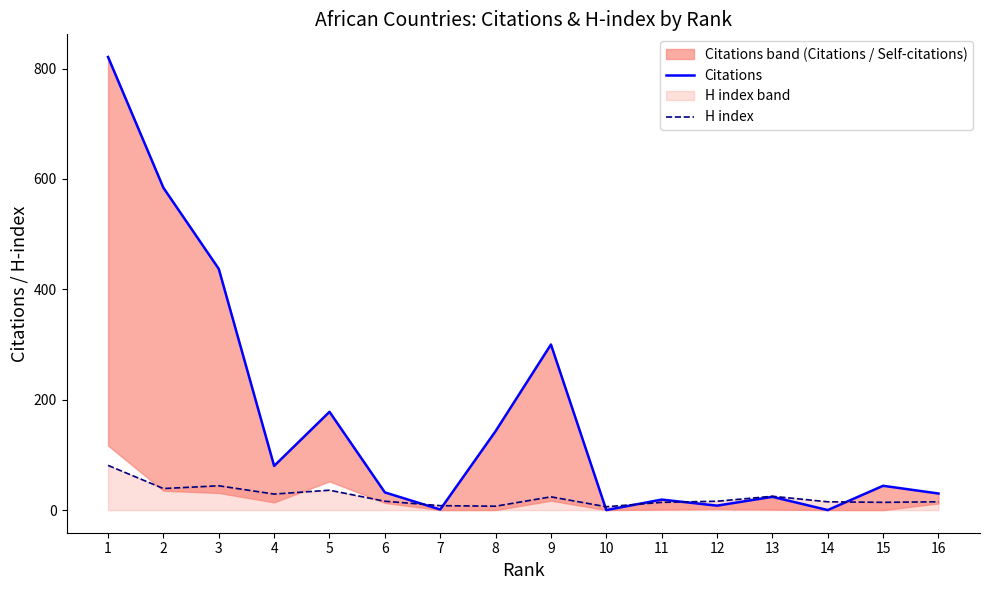

True or false: Citations has a value of 30 at 16.

True